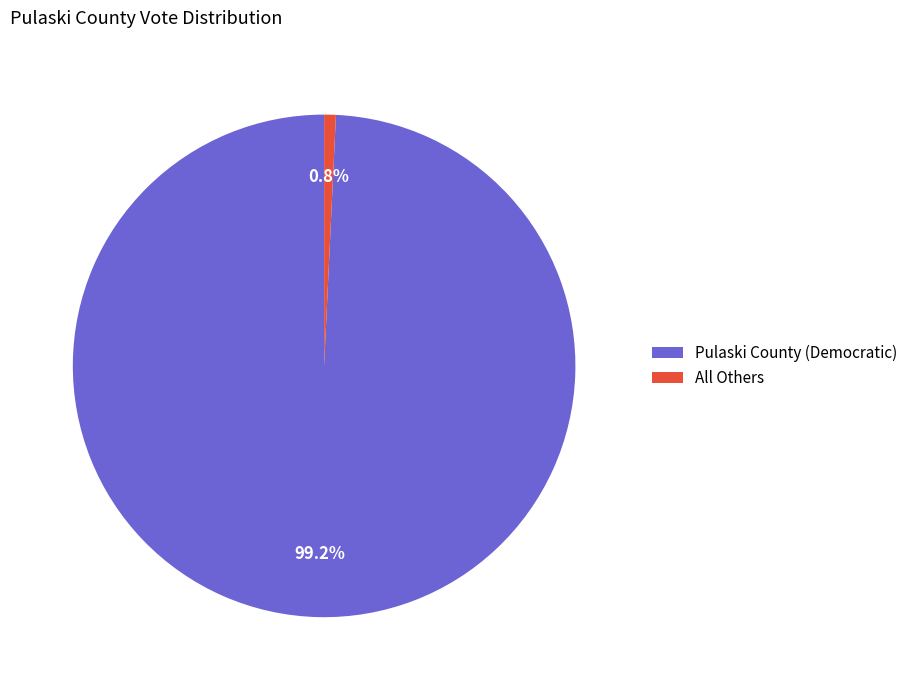

To the nearest percent, what is the average slice percentage?

50%